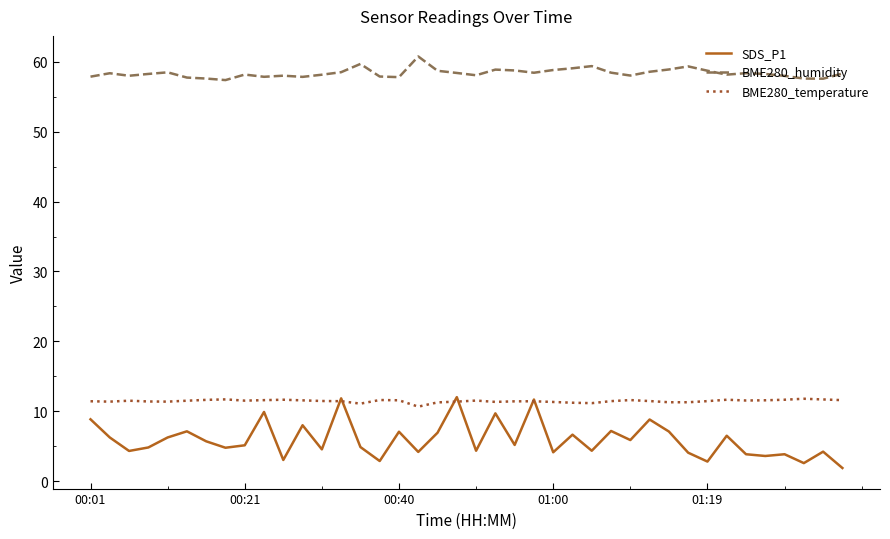

What is the difference between the maximum and second lowest values in the BME280_temperature series?

0.7